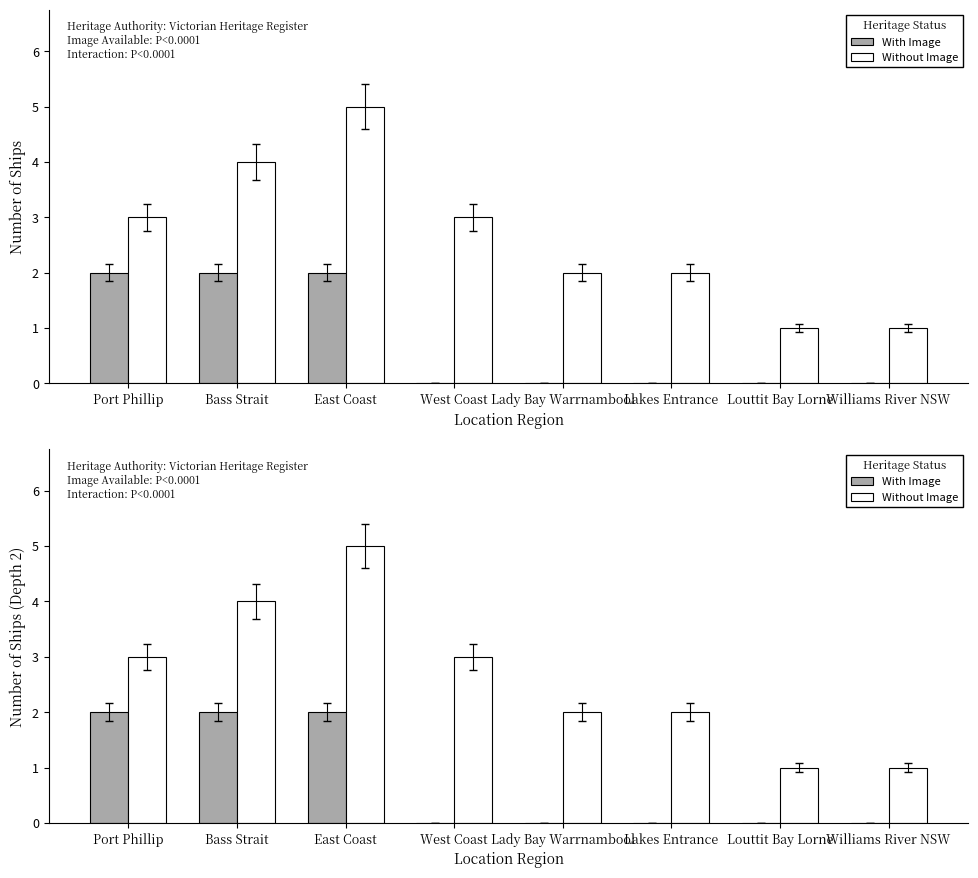

Between West Coast and Lady Bay Warrnambool, which series saw the biggest shift?

Without Image